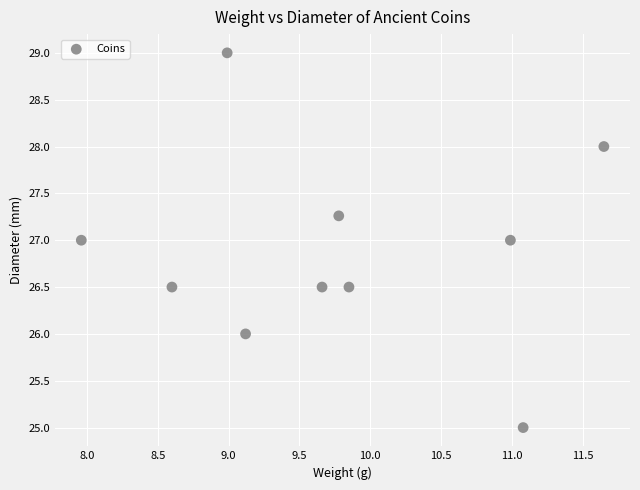

What is the range of Y values (max minus min)?

4.0